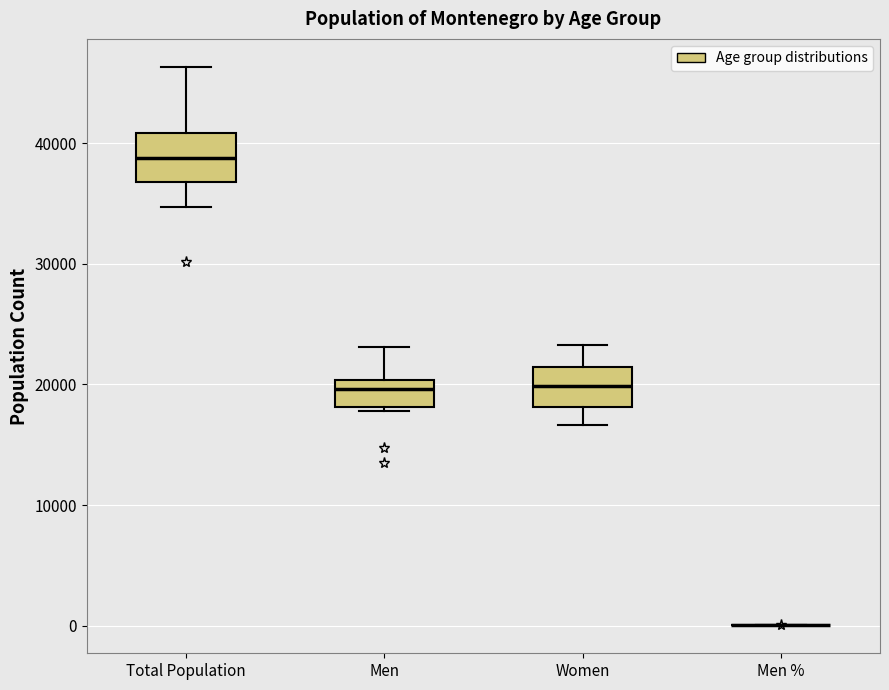

Reading left to right, transcribe this box plot: for each box, give where its median line is, the range the box spans, and where its two whiskers end, as read against the y-axis. The values are not printed on the chart, so give them approximately, as read against the axis.

Total Population: median 39000, box 37000 to 41000, whiskers 35000 to 46000
Men: median 20000 (just below the box's upper edge), box 18000 to 20000, whiskers 18000 (just below the box's lower edge) to 23000
Women: median 20000, box 18000 to 21000, whiskers 17000 to 23000
Men %: box collapsed to a line at 0, whiskers 0 to 0